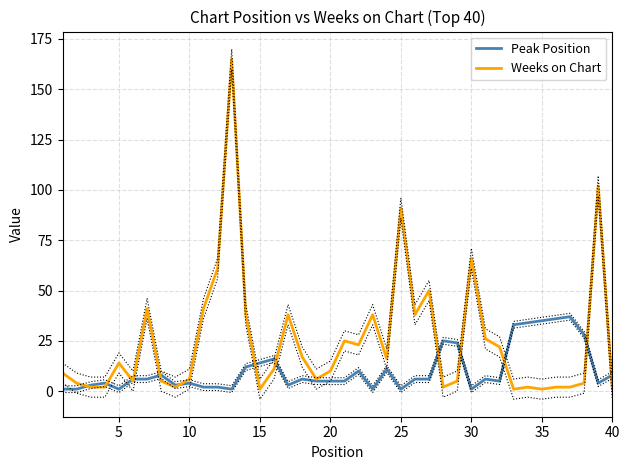

Where is Weeks on Chart nearest to the value 83?

25